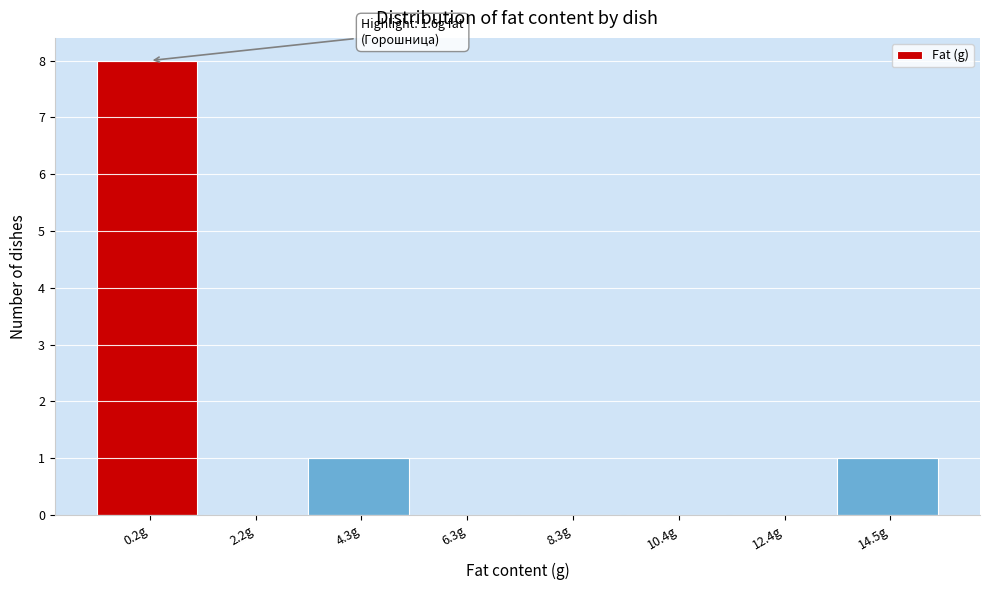

Reading right to left, extract all data points from this chart.

14.5g=1	12.4g=0	10.4g=0	8.3g=0	6.3g=0	4.3g=1	2.2g=0	0.2g=8